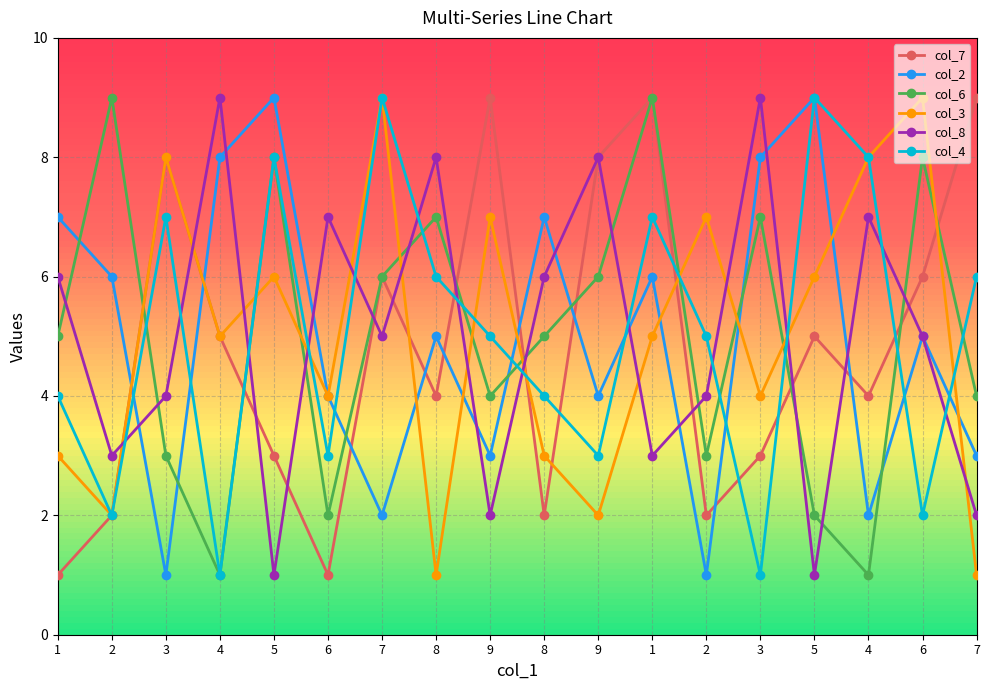

Where do col_2 and col_8 first cross each other?

2 and 3